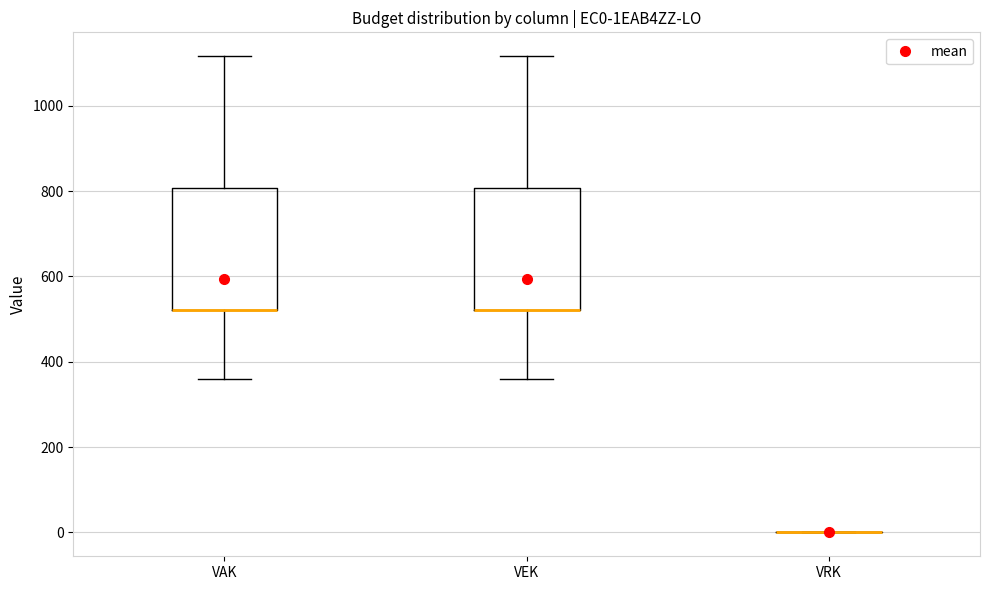

Reading left to right, read every box against the y-axis: the position of its median line, the range the box covers, and the ends of its whiskers. The values are not printed on the chart, so give them approximately, as read against the axis.

VAK: median 520 (drawn on the box's lower edge), box 520 to 800, whiskers 360 to 1120
VEK: median 520 (drawn on the box's lower edge), box 520 to 800, whiskers 360 to 1120
VRK: box collapsed to a line at 0, whiskers 0 to 0